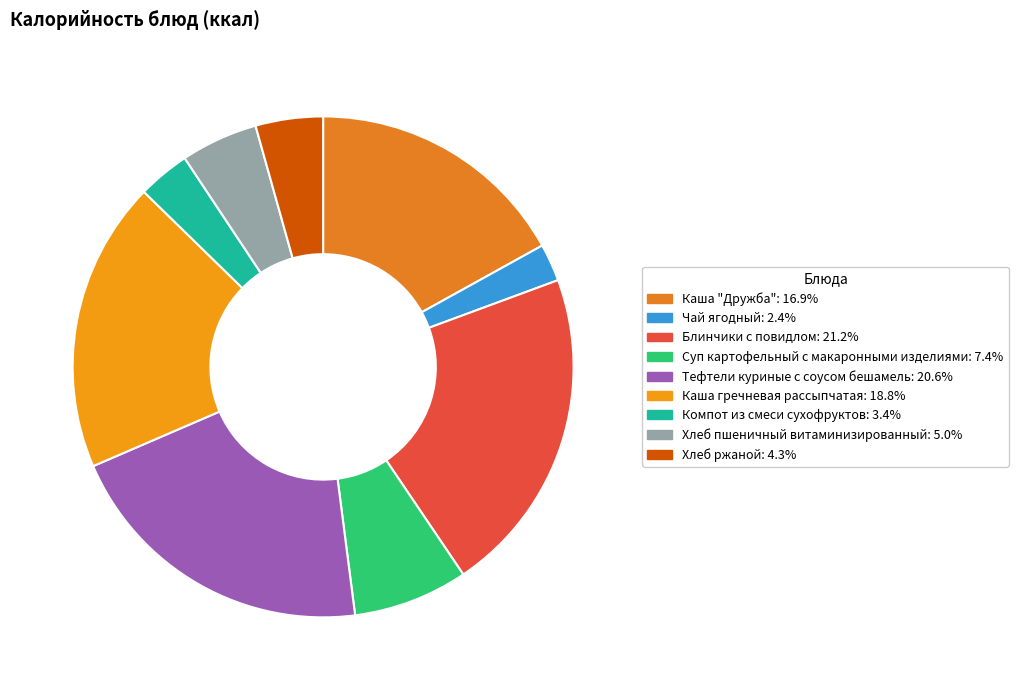

Count the number of slices in the pie.

9